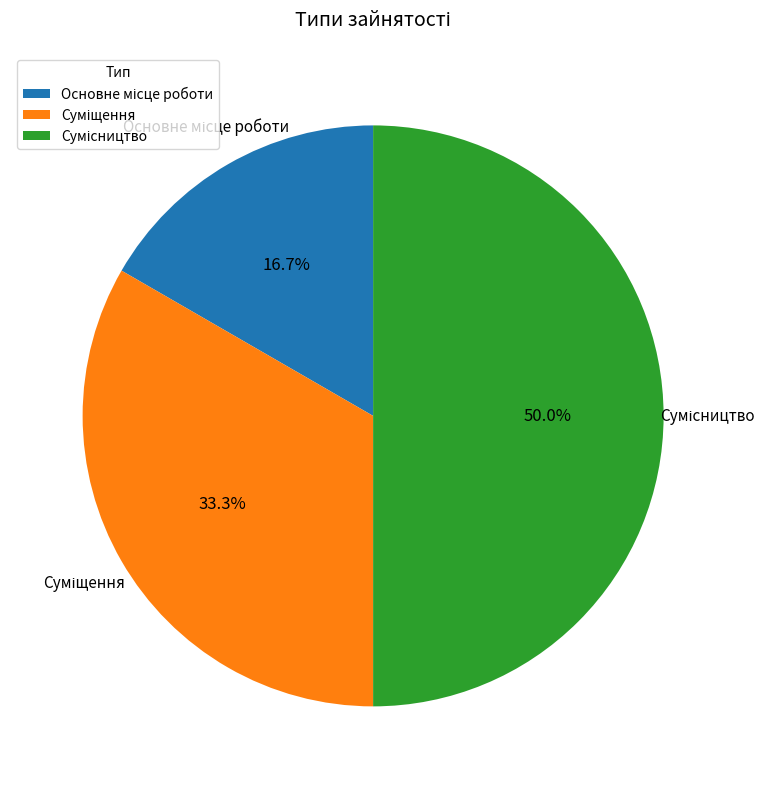

How many segments does this pie chart have?

3